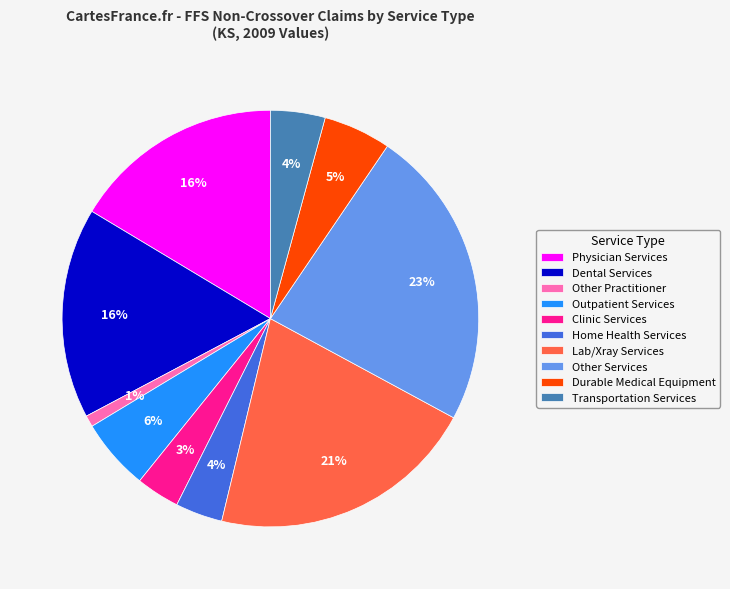

Count the number of slices in the pie.

10